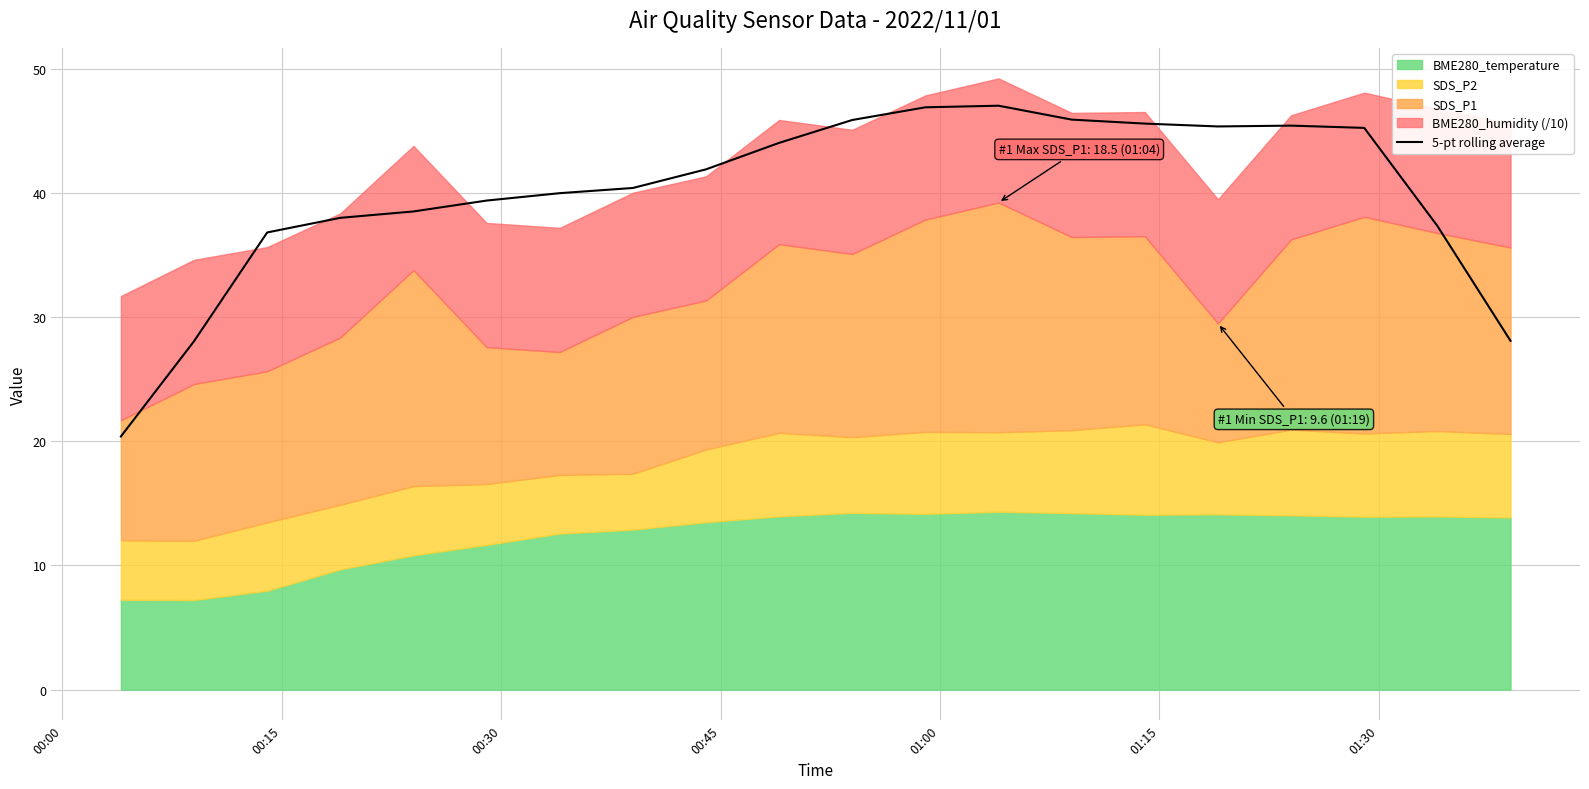

Count the number of values greater than 41.

10